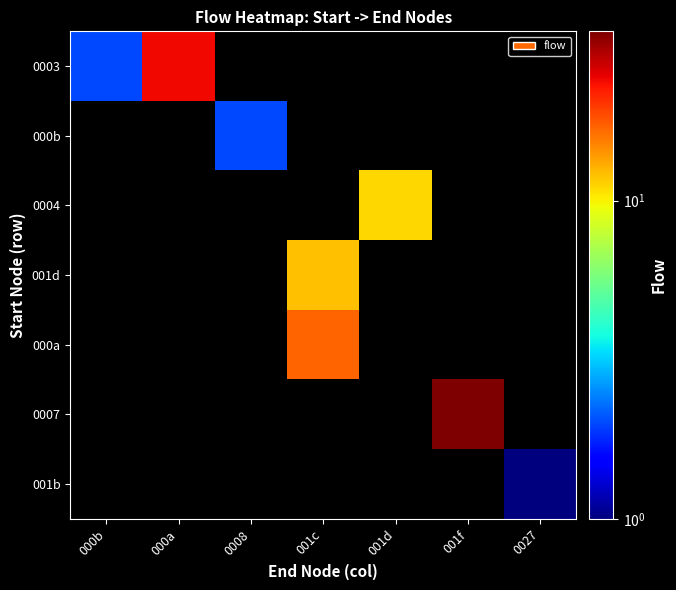

At how many categories does at least one series exceed 20?

2